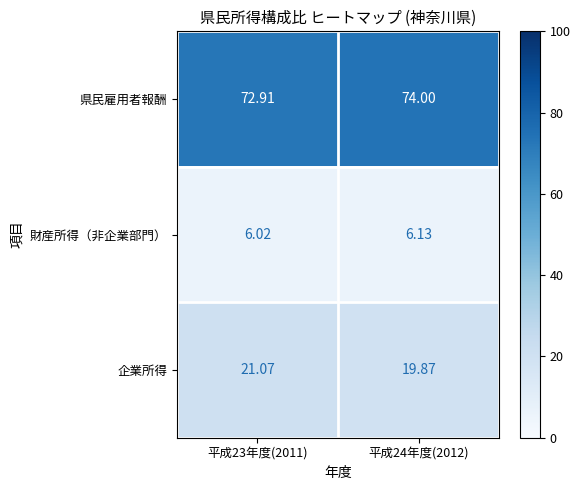

Between 平成23年度(2011) and 平成24年度(2012), which series saw the biggest shift?

企業所得